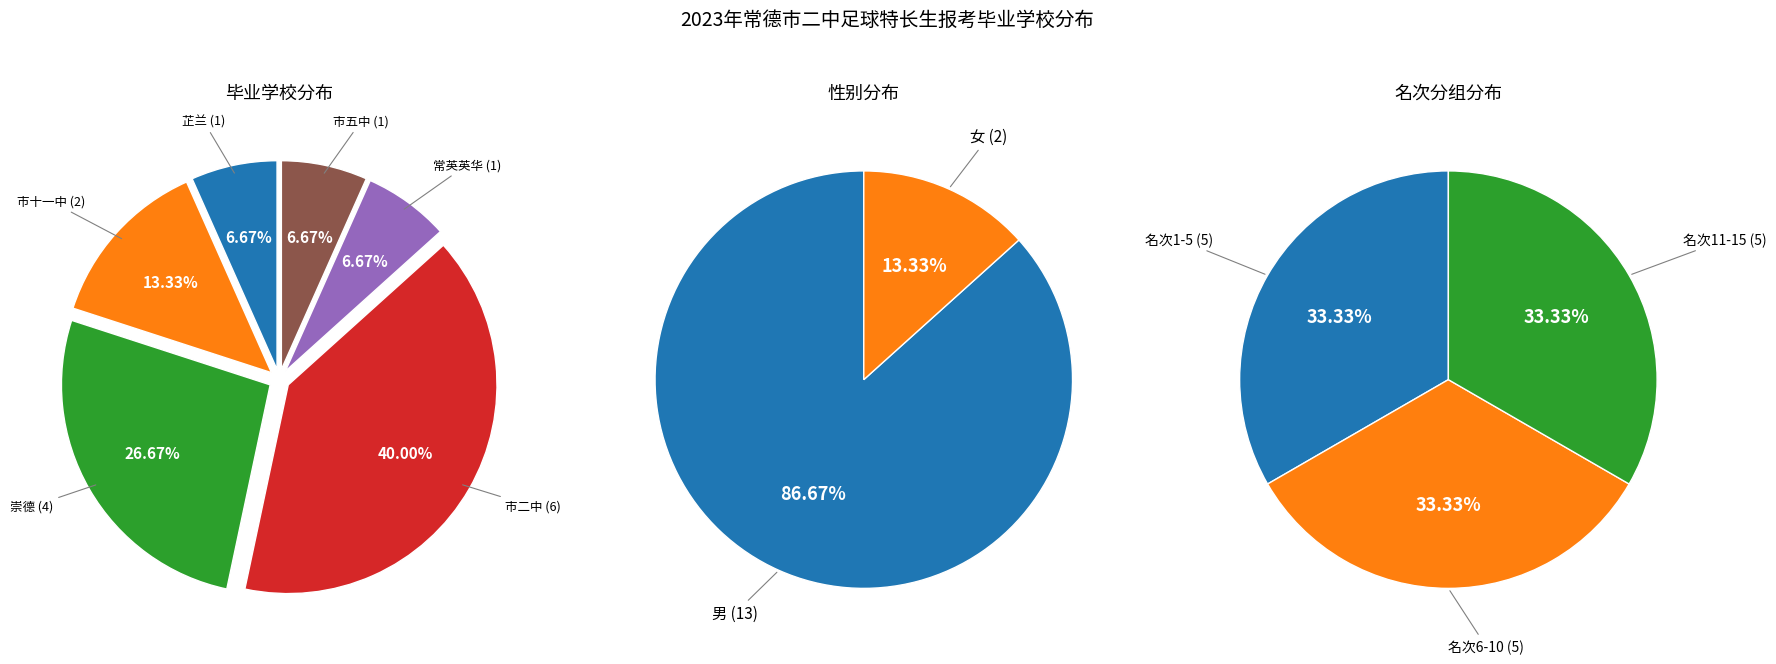

Count the number of slices in the pie.

6